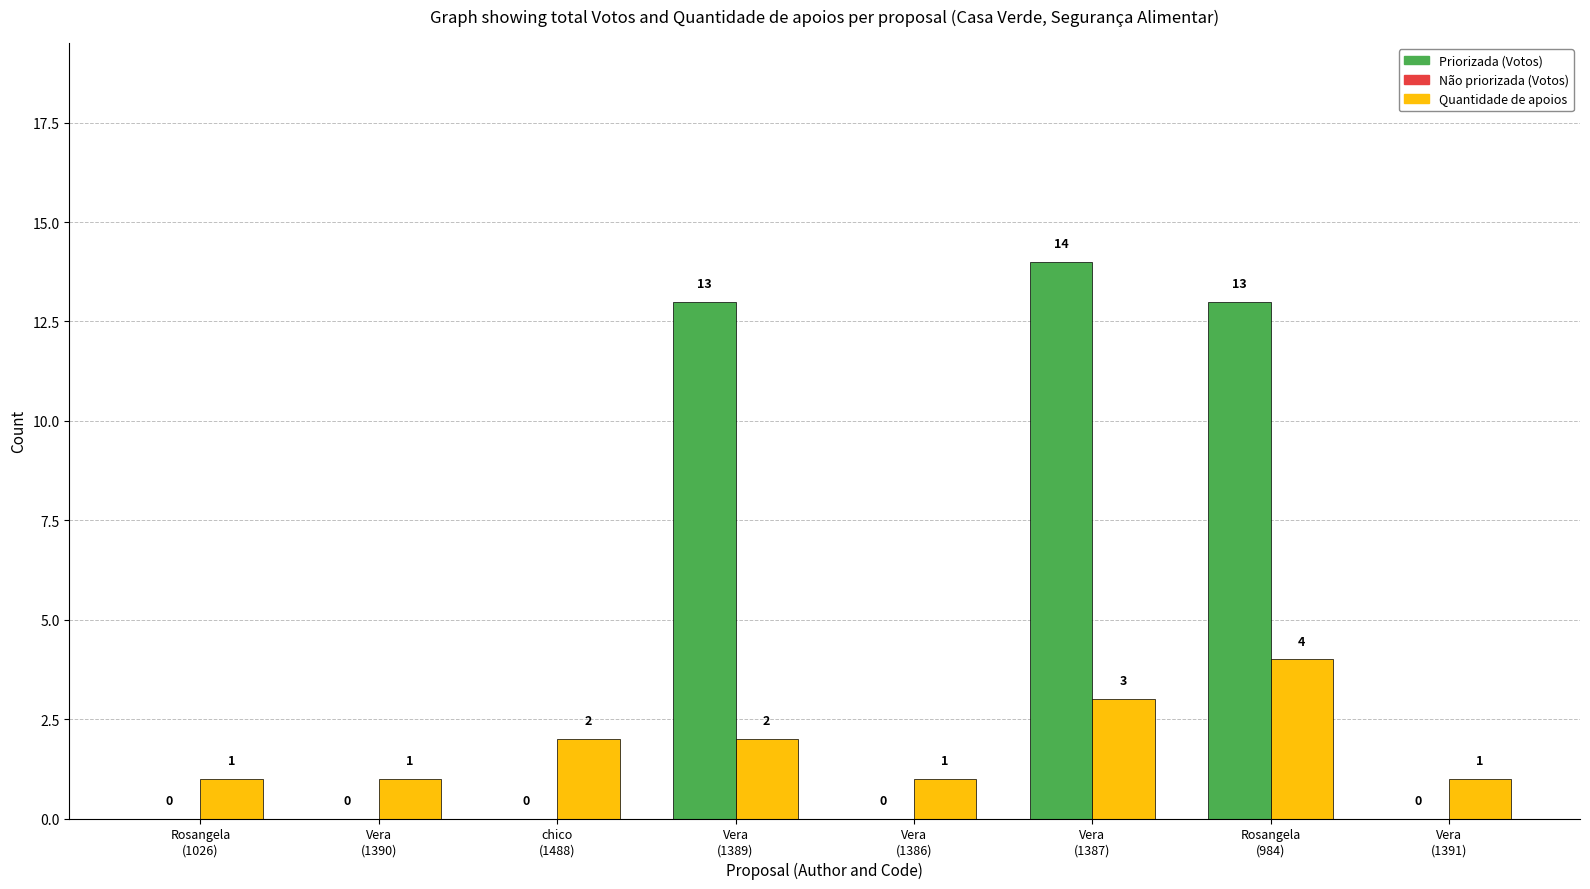

The value of Votos at Vera
(1387) is 14. True or false?

True